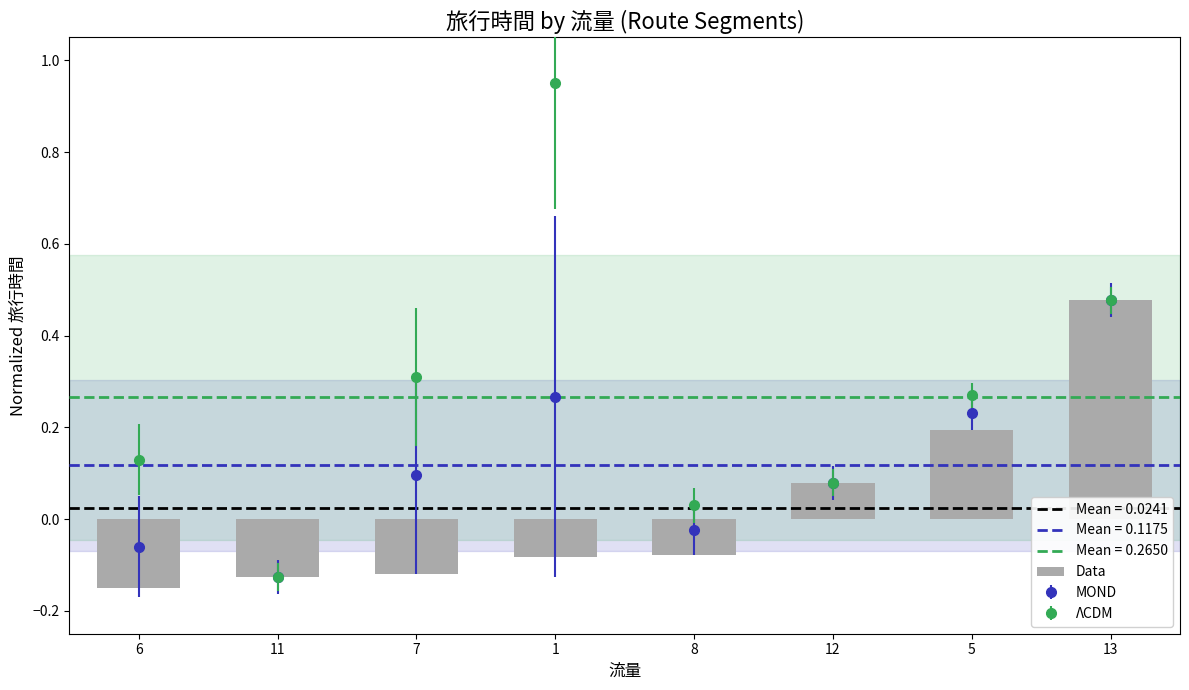

Reading left to right, list all the values displayed in this chart.

6=-0.1	11=-0.1	7=-0.1	1=-0.1	8=-0.1	12=0.1	5=0.2	13=0.5